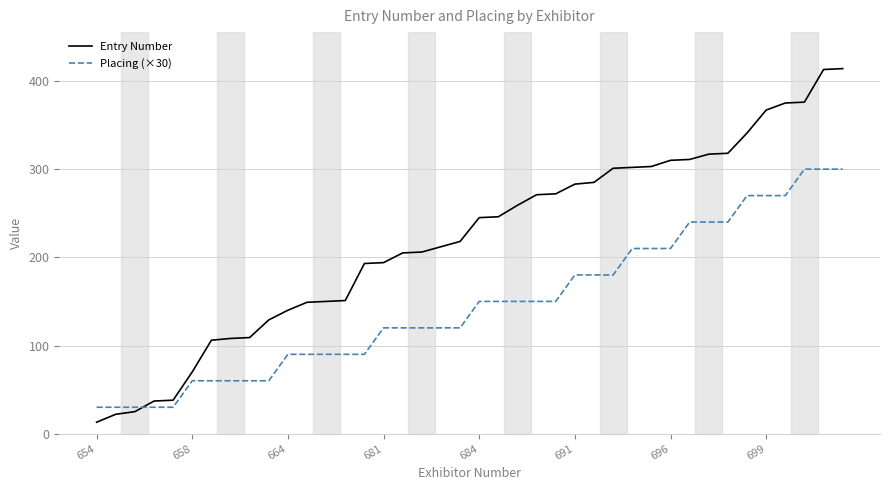

Which series has the largest range (max minus min)?

Entry Number